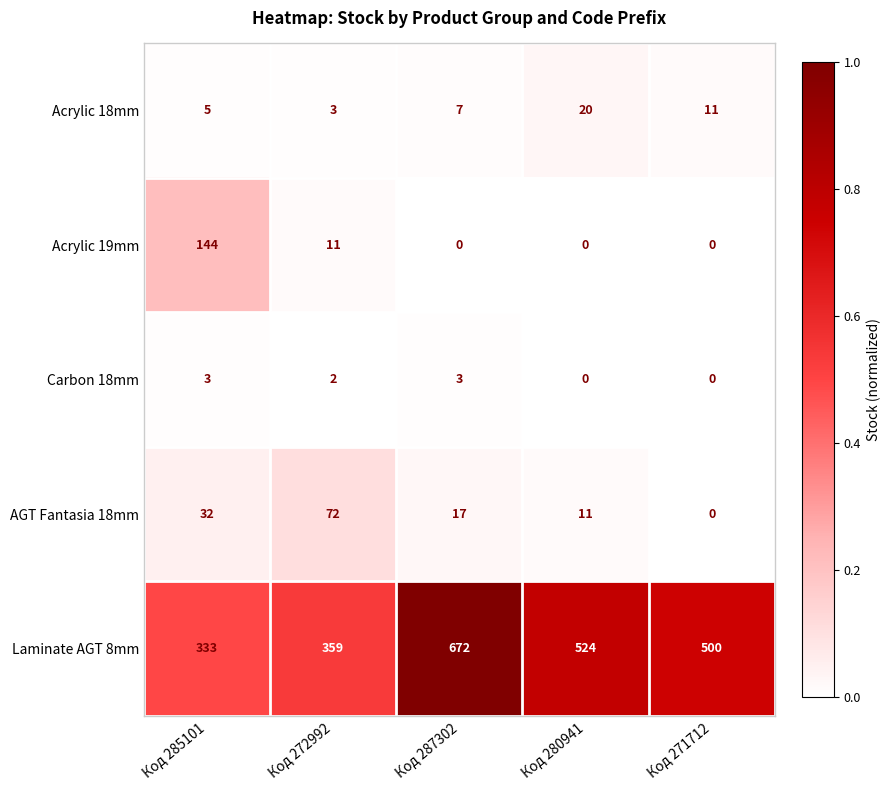

Reading right to left, list all the values displayed in this chart.

Acrylic 18mm: 11	20	7	3	5
Acrylic 19mm: 0	0	0	11	144
Carbon 18mm: 0	0	3	2	3
AGT Fantasia 18mm: 0	11	17	72	32
Laminate AGT 8mm: 500	524	672	359	333